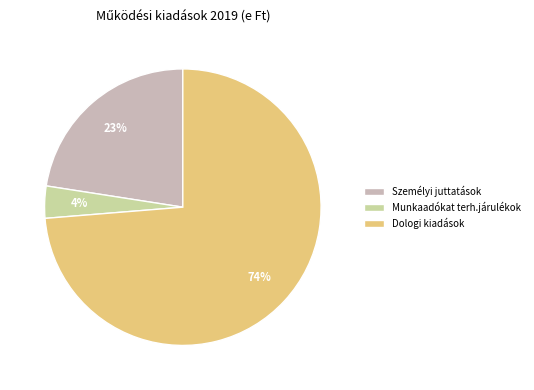

Combined, do Munkaadókat terh.járulékok and Dologi kiadások account for over 50%?

Yes